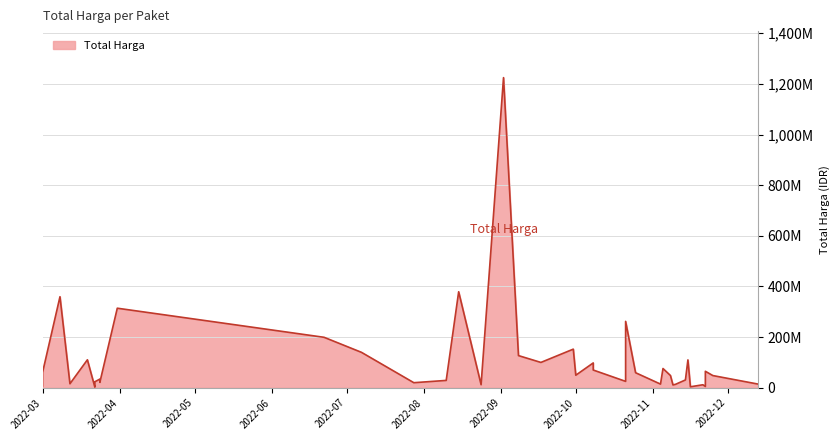

What is the sum of all values?

4375595175